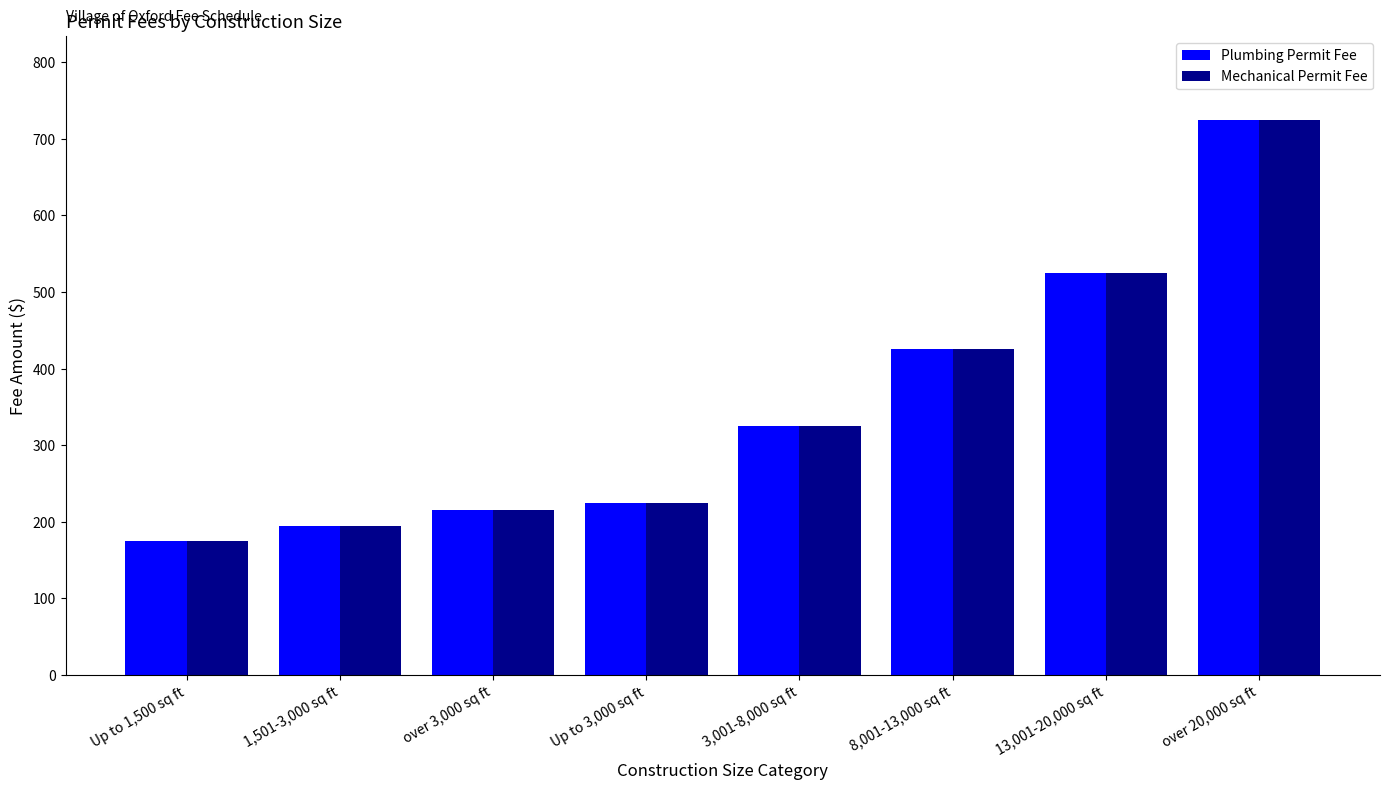

What is the difference between the second highest and minimum values in the Plumbing Permit Fee series?

350